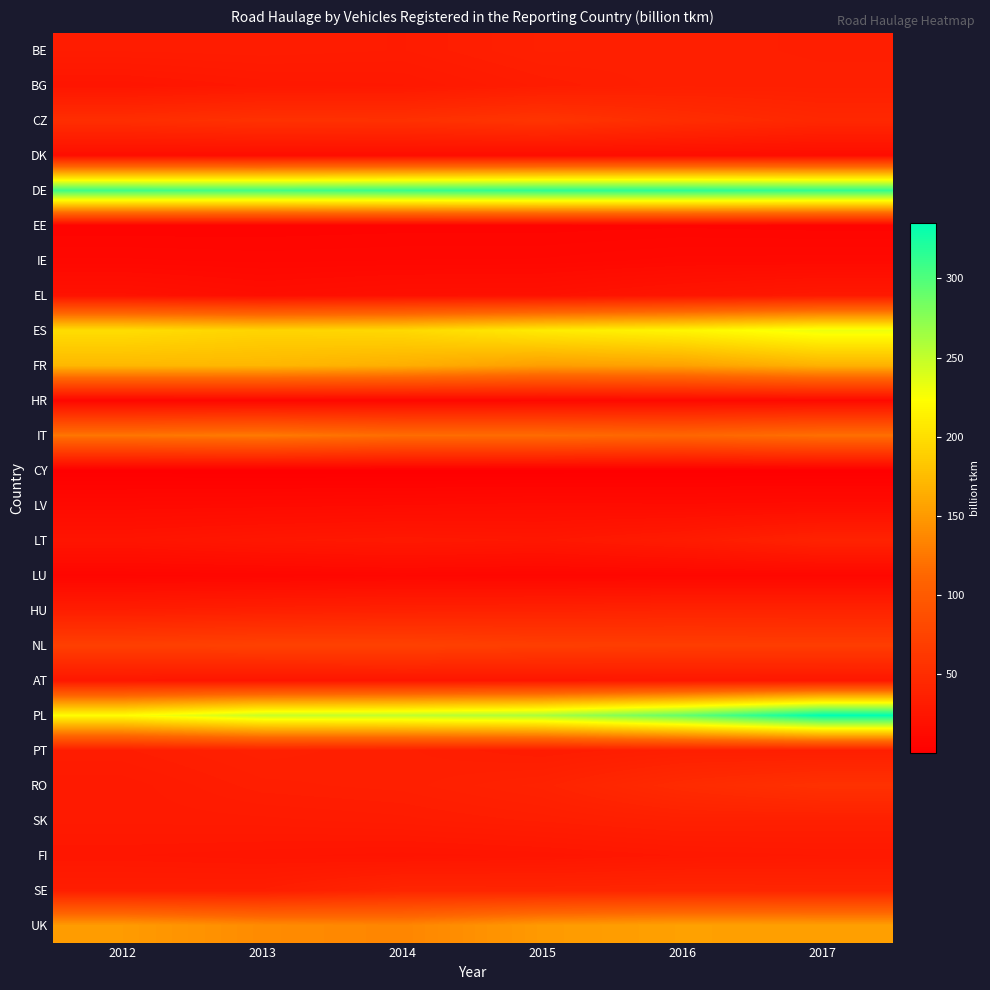

At how many categories does at least one series exceed 72?

6